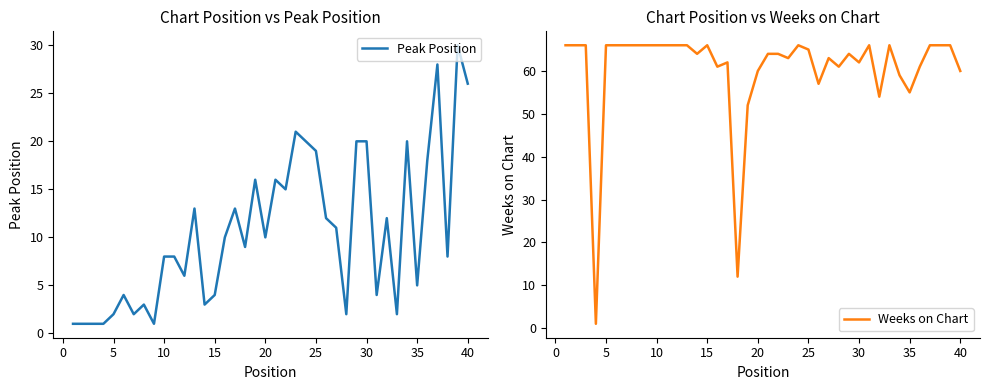

In Peak Position, how many points are lower than both neighbors (excluding endpoints)?

12